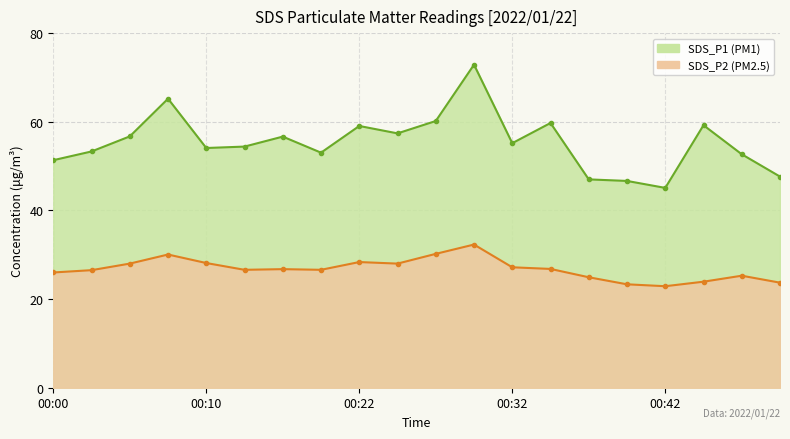

At which label does SDS_P1 reach its peak?

00:29